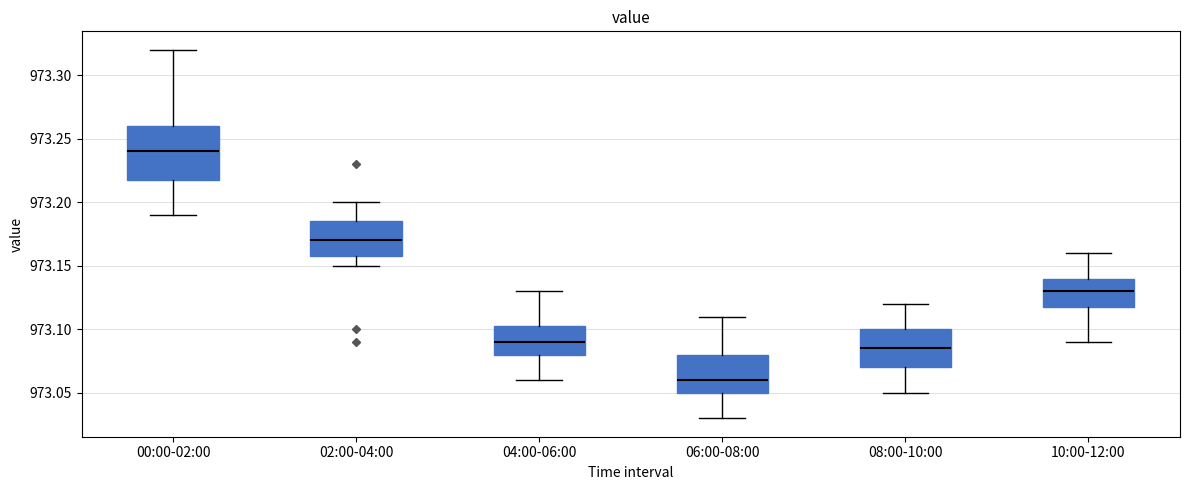

Which box has the highest median line?

00:00-02:00